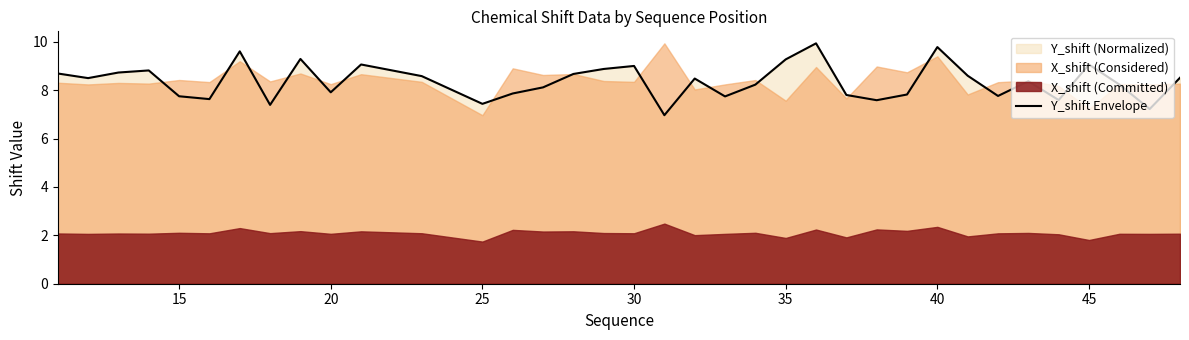

Is it true that Y_shift Envelope equals 11.3 at 25?

False